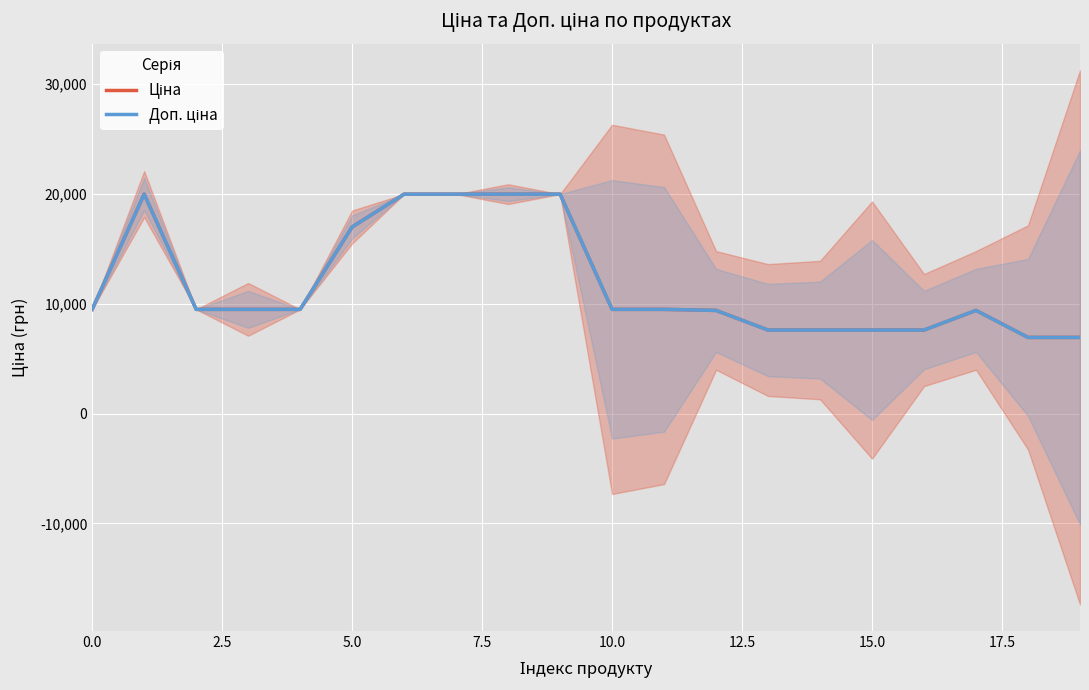

What is the difference between the second highest and second lowest values in the Ціна series?

13038.5